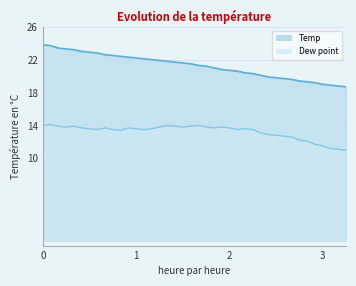

Does the chart display data point markers on the line(s)?

No